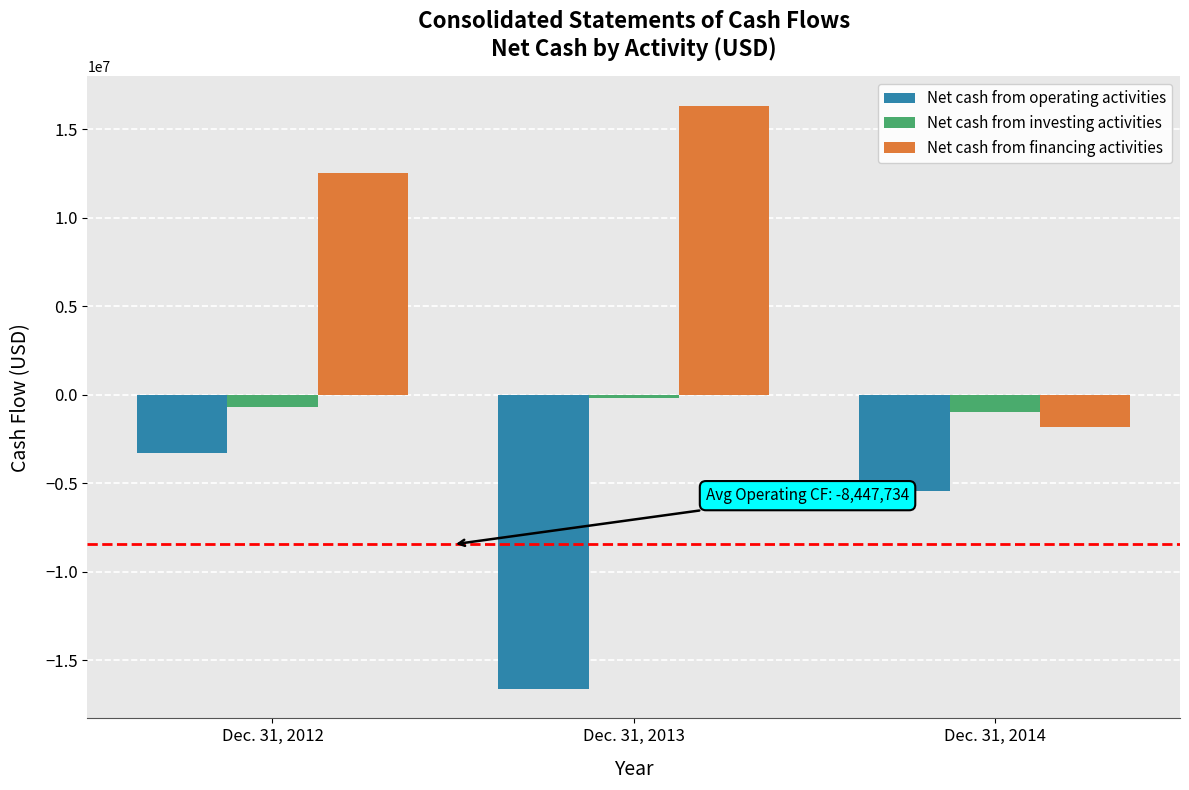

At which label is Net cash from operating activities closest to -9964666?

Dec. 31, 2014